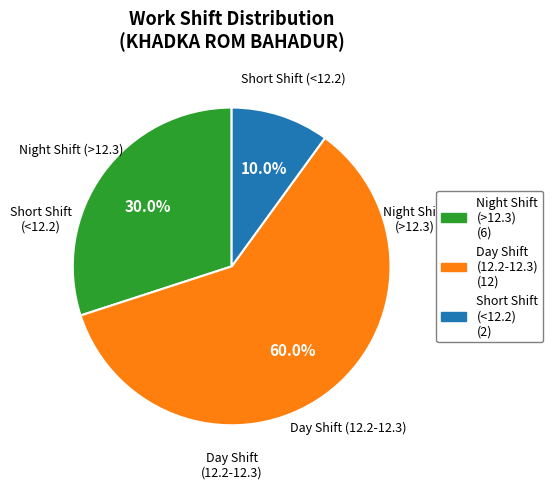

Between Night Shift (>12.3) and Short Shift (<12.2), which is larger?

Night Shift (>12.3)